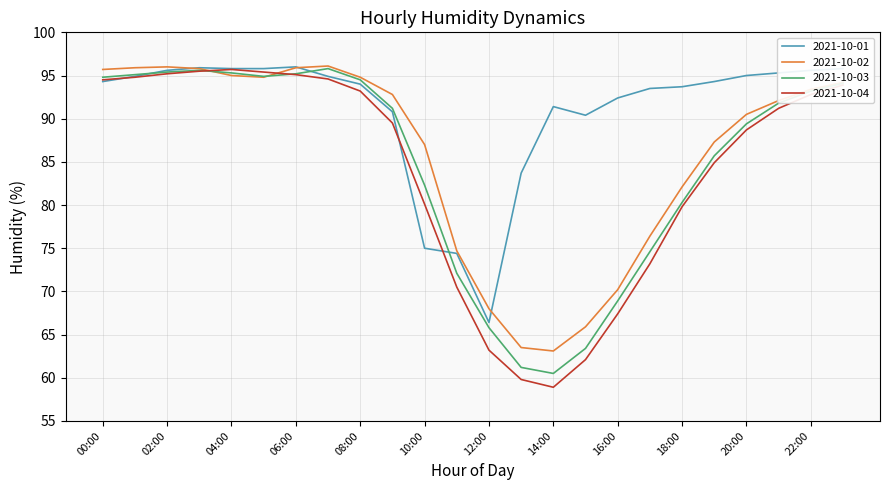

After their last crossing, which series has the higher values: 2021-10-03 or 2021-10-01?

2021-10-01